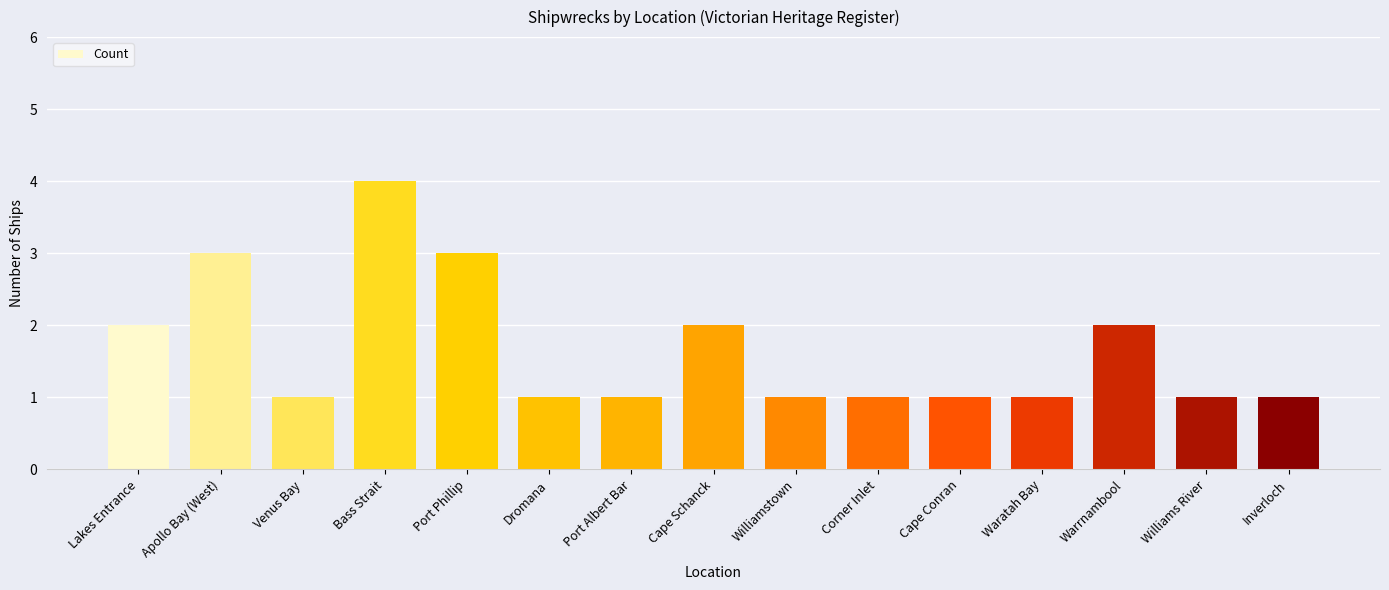

Does the chart contain stacked bars?

No